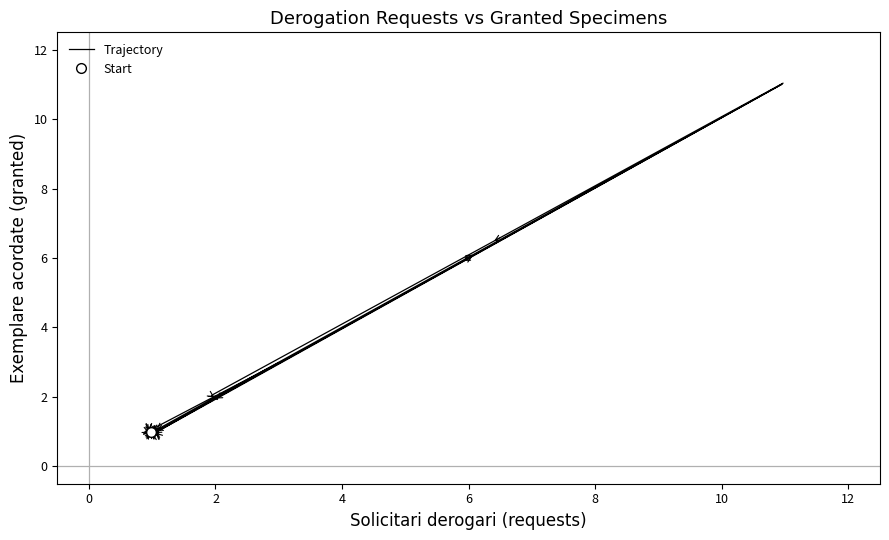

What is the average value?

1.6